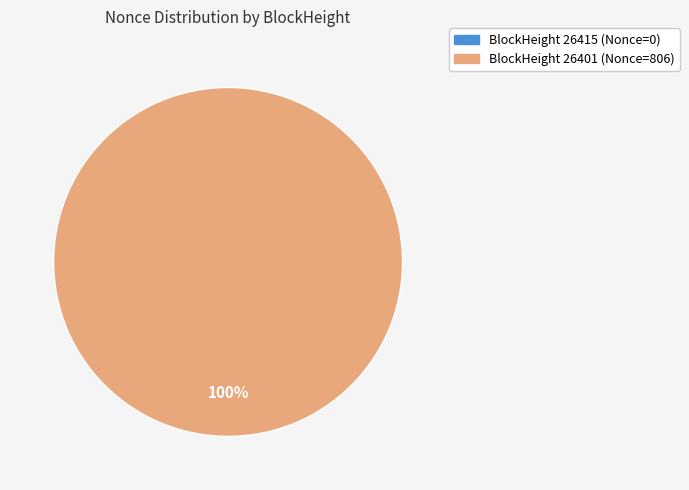

True or false: 26401 accounts for 100% of the total.

True